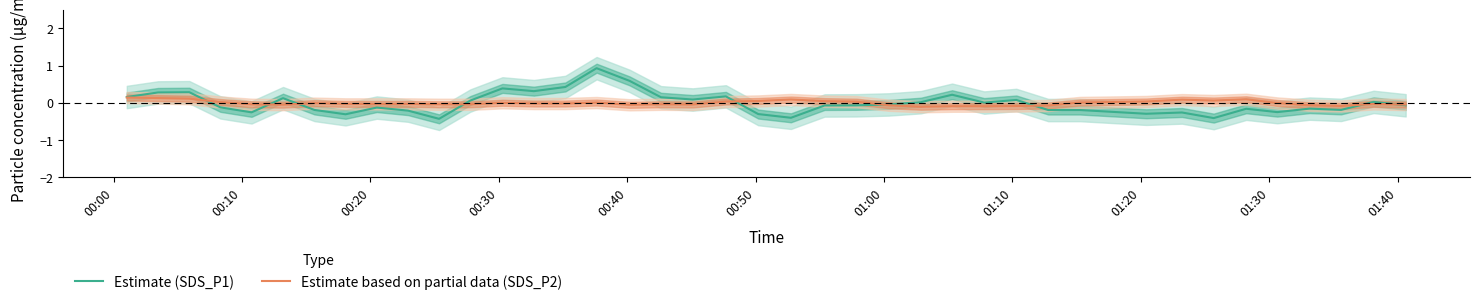

Is it true that Estimate (SDS_P1) equals -0.3 at 30?

False